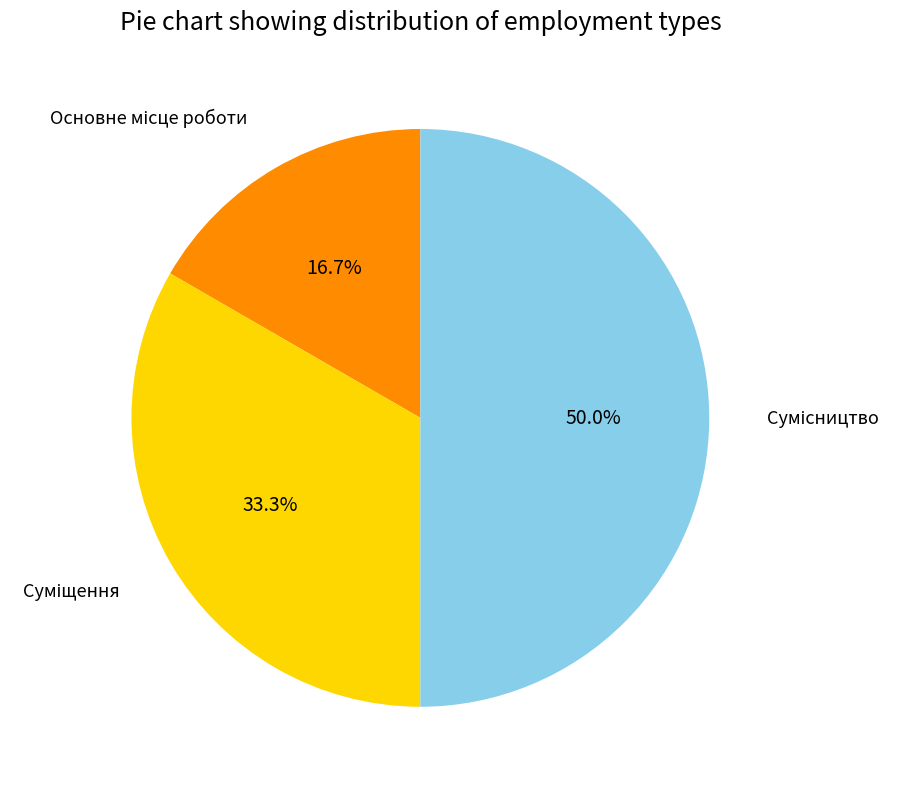

How many slices are in this pie chart?

3